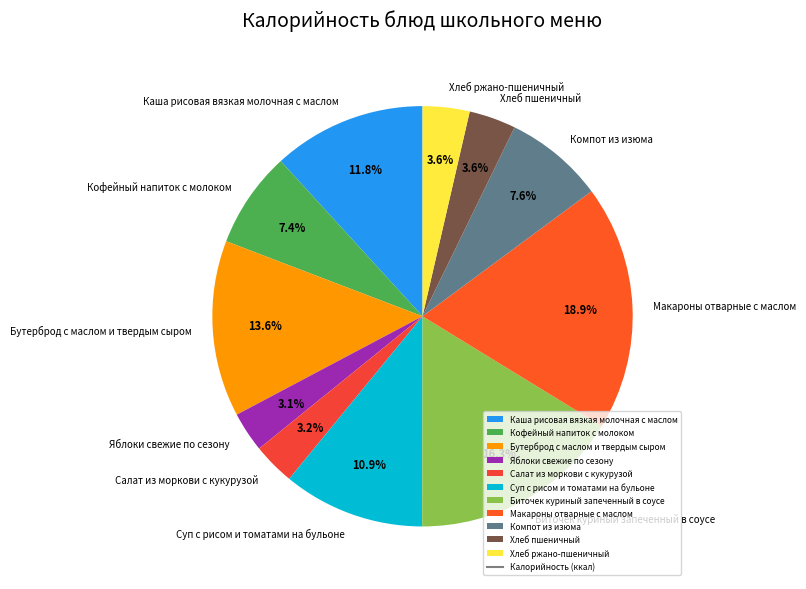

Which has a higher value, Суп с рисом и томатами на бульоне or Яблоки свежие по сезону?

Суп с рисом и томатами на бульоне